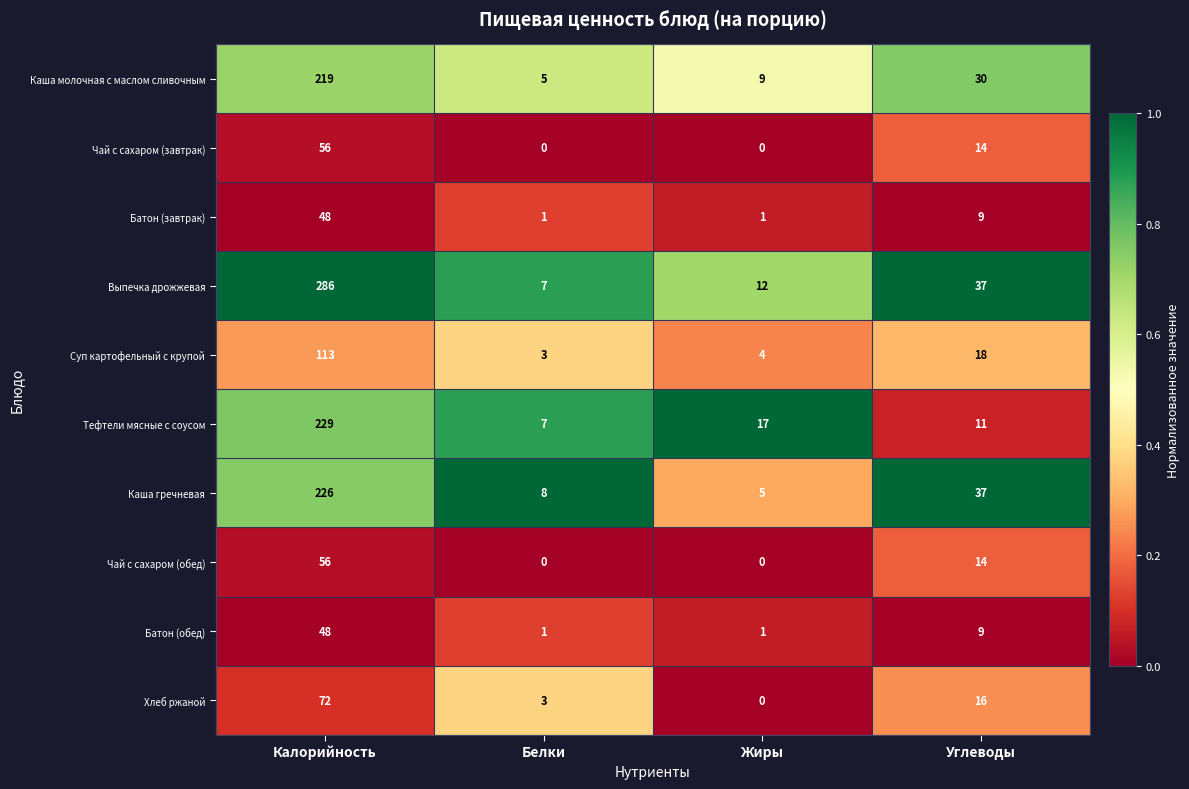

What is the minimum value for Тефтели мясные с соусом?

7